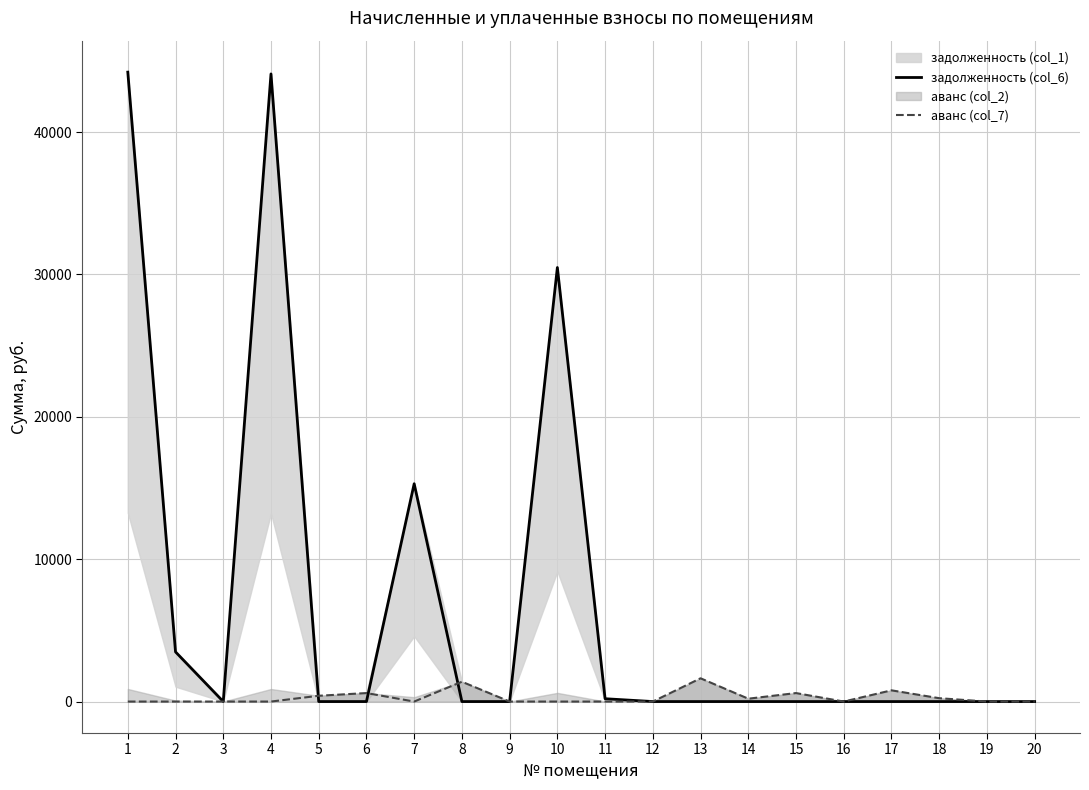

What is the value of the задолженность (col_6) point at the 1st from the left?

44210.4